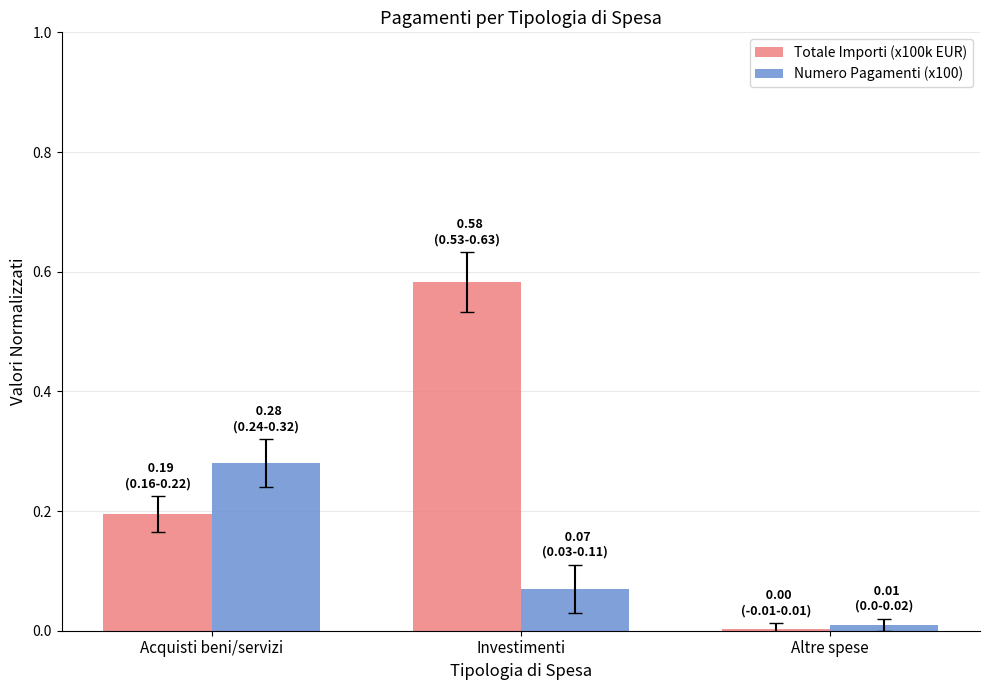

At which category is the sum across all series the highest?

Investimenti